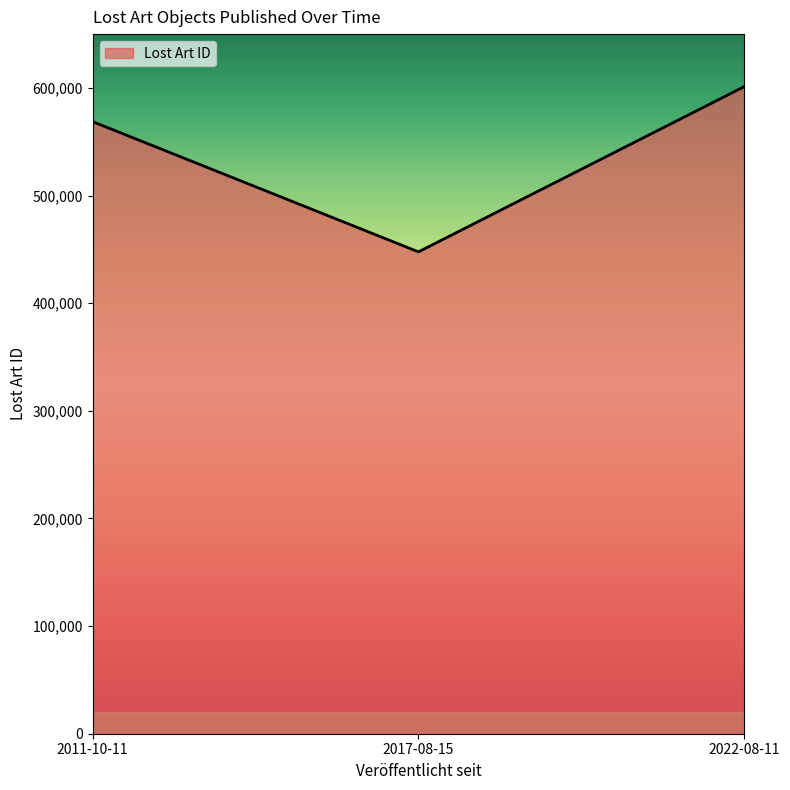

What is the smallest value displayed?

447668